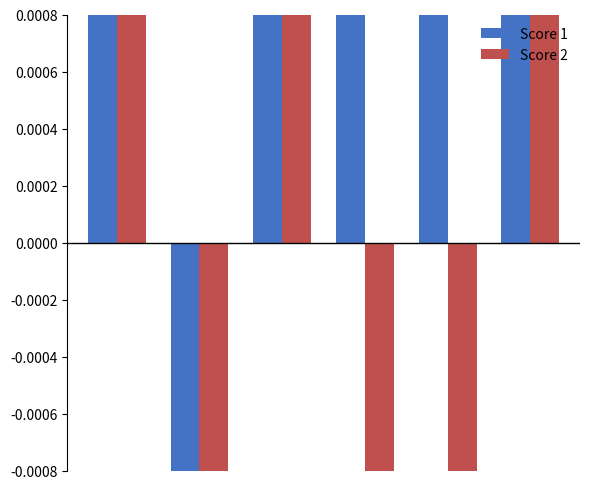

Does the chart contain stacked bars?

No